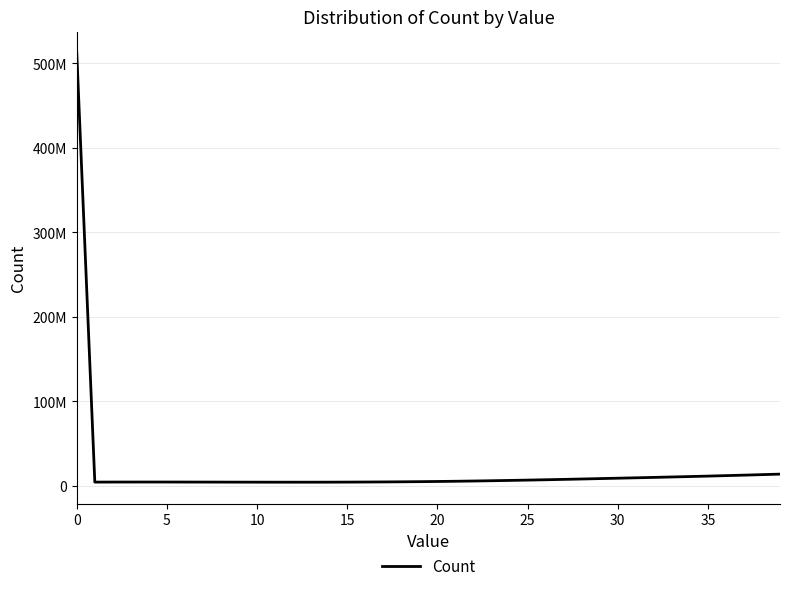

Is this an area chart (filled region under the line)?

No